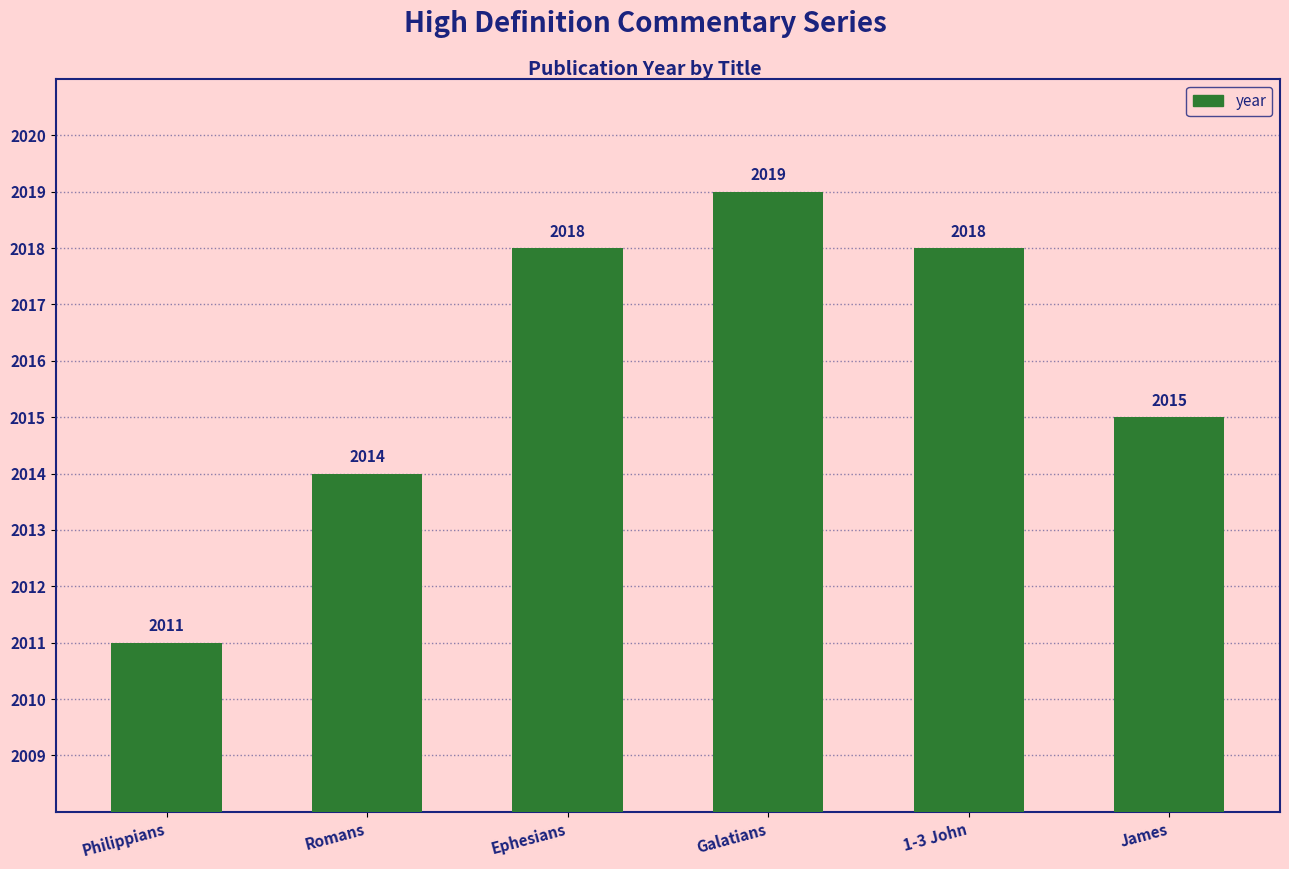

What is the difference between the second highest and second lowest values?

4